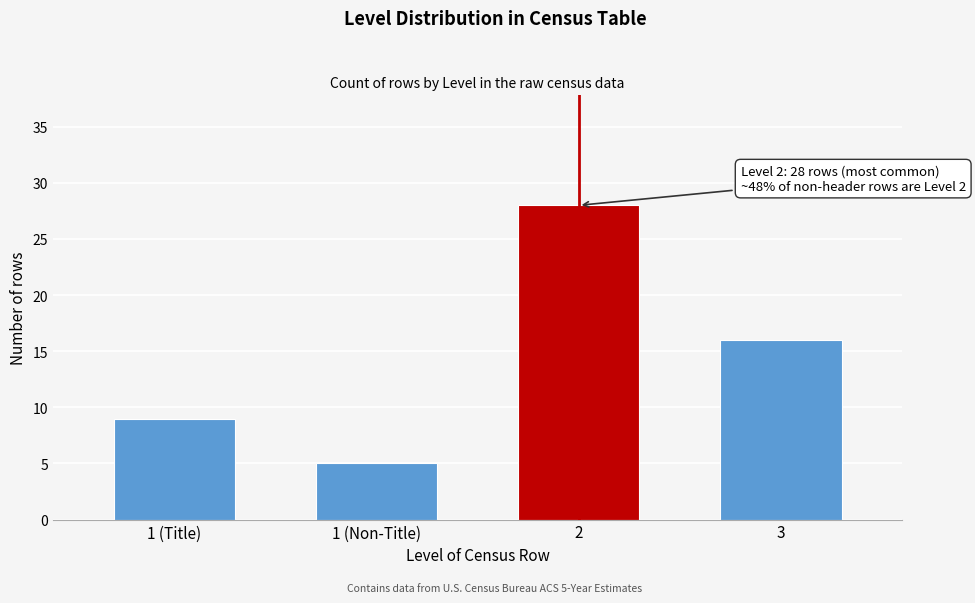

Reading right to left, list all the values displayed in this chart.

3=16	2=28	1 (Non-Title)=5	1 (Title)=9